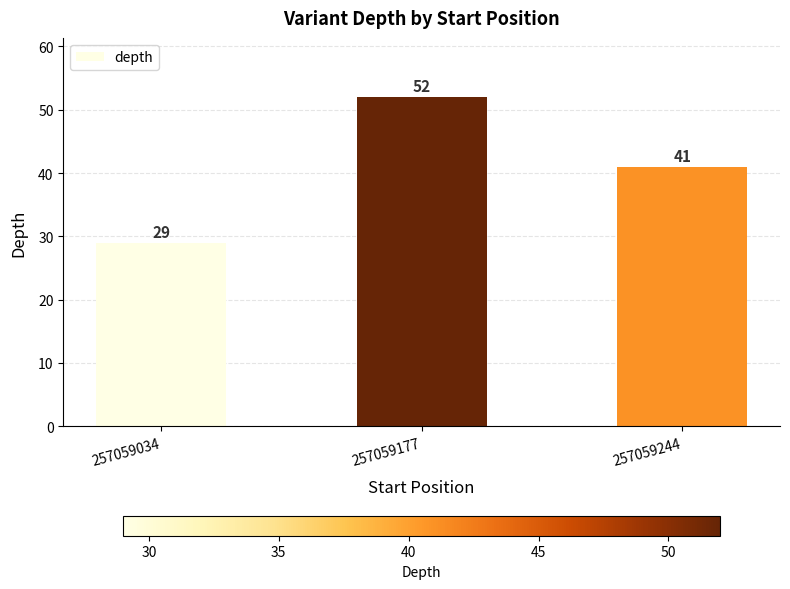

Where is the data nearest to the value 40?

257059244